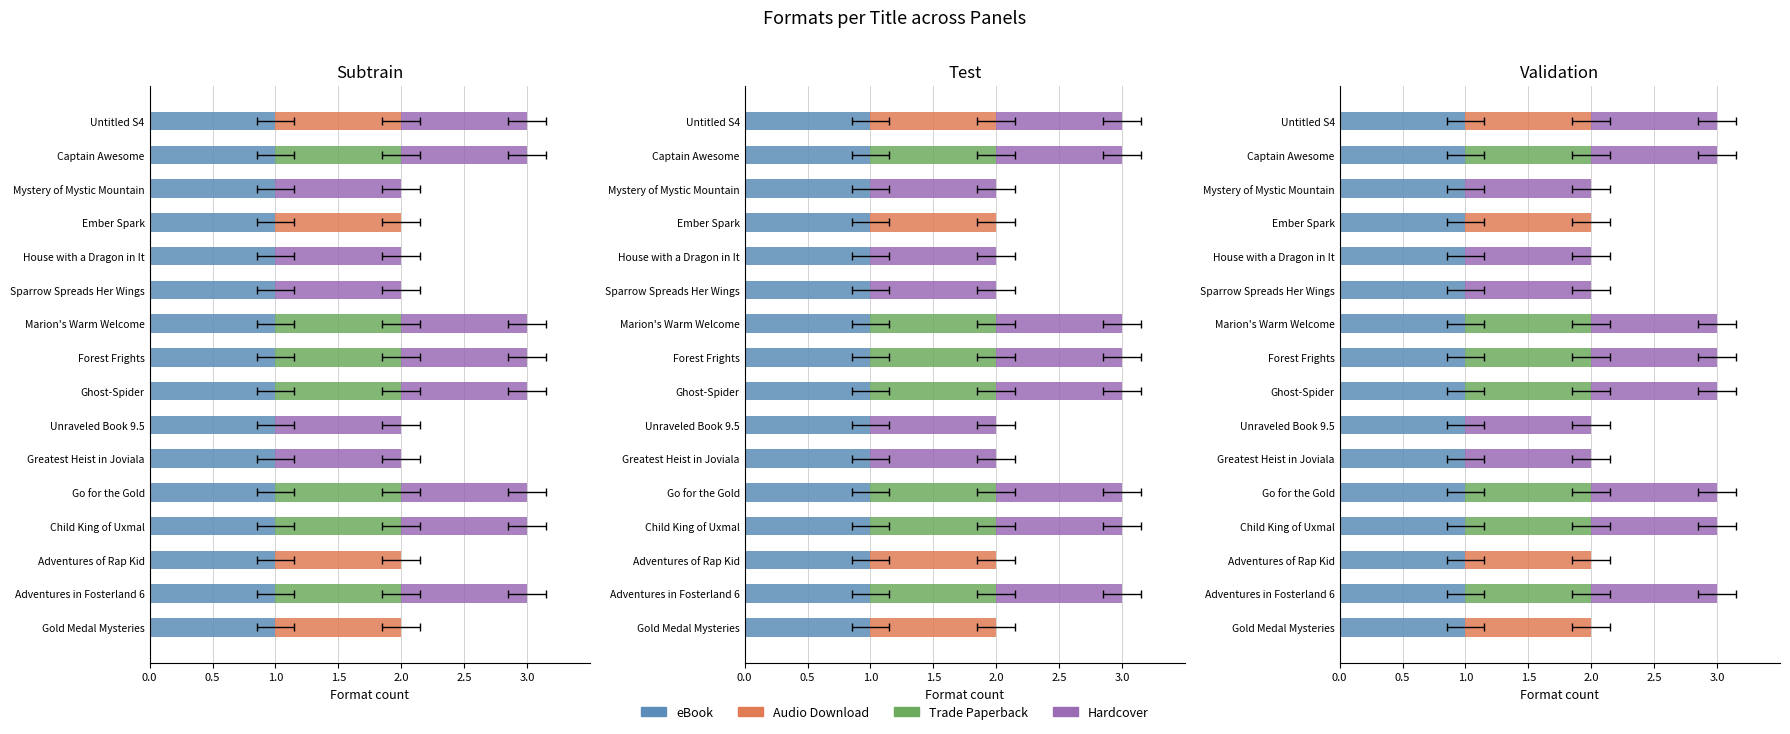

Between 0.0 and 2.5, which series saw the biggest shift?

Audio Download